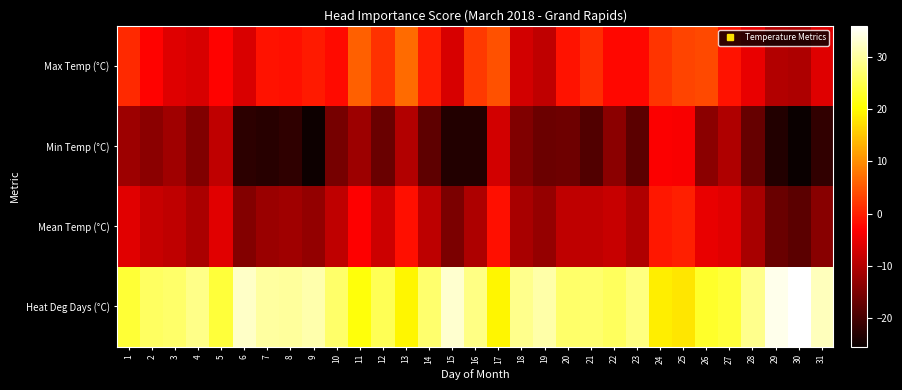

Reading left to right, extract all data points from this chart.

Max Temp (°C): 1=0.8	2=-2.7	3=-6.0	4=-6.7	5=-2.9	6=-6.5	7=-1.4	8=-1.7	9=-0.6	10=-2.0	11=5.8	12=1.6	13=6.7	14=-0.3	15=-6.6	16=2.3	17=4.3	18=-7.2	19=-8.9	20=-1.3	21=1.1	22=-2.4	23=-2.4	24=1.7	25=3.1	26=3.7	27=-1.4	28=-4.9	29=-10.0	30=-10.4	31=-6.0
Min Temp (°C): 1=-12.0	2=-13.6	3=-11.6	4=-14.6	5=-8.7	6=-22.3	7=-22.7	8=-21.9	9=-25.1	10=-15.6	11=-12.0	12=-16.8	13=-9.9	14=-17.6	15=-23.3	16=-23.1	17=-7.2	18=-14.5	19=-16.5	20=-16.2	21=-18.9	22=-13.6	23=-18.0	24=-3.2	25=-3.5	26=-13.5	27=-10.2	28=-17.0	29=-23.3	30=-25.5	31=-21.7
Mean Temp (°C): 1=-5.6	2=-8.2	3=-8.8	4=-10.7	5=-5.8	6=-14.4	7=-12.1	8=-11.8	9=-12.9	10=-8.8	11=-3.1	12=-7.6	13=-1.6	14=-9.0	15=-15.0	16=-10.4	17=-1.5	18=-10.9	19=-12.7	20=-8.8	21=-8.9	22=-8.0	23=-10.2	24=-0.8	25=-0.2	26=-4.9	27=-5.8	28=-11.0	29=-16.7	30=-18.0	31=-13.9
Heat Deg Days (°C): 1=23.6	2=26.2	3=26.8	4=28.7	5=23.8	6=32.4	7=30.1	8=29.8	9=30.9	10=26.8	11=21.1	12=25.6	13=19.6	14=27.0	15=33.0	16=28.4	17=19.5	18=28.9	19=30.7	20=26.8	21=26.9	22=26.0	23=28.2	24=18.8	25=18.2	26=22.9	27=23.8	28=29.0	29=34.7	30=36.0	31=31.9